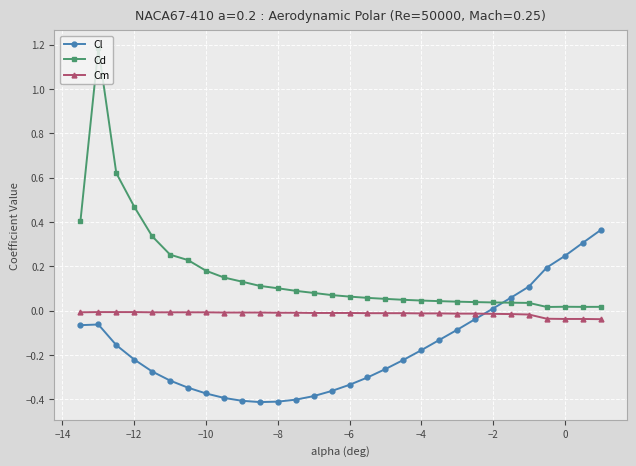

In Cl, how many points are higher than both neighbors (excluding endpoints)?

1